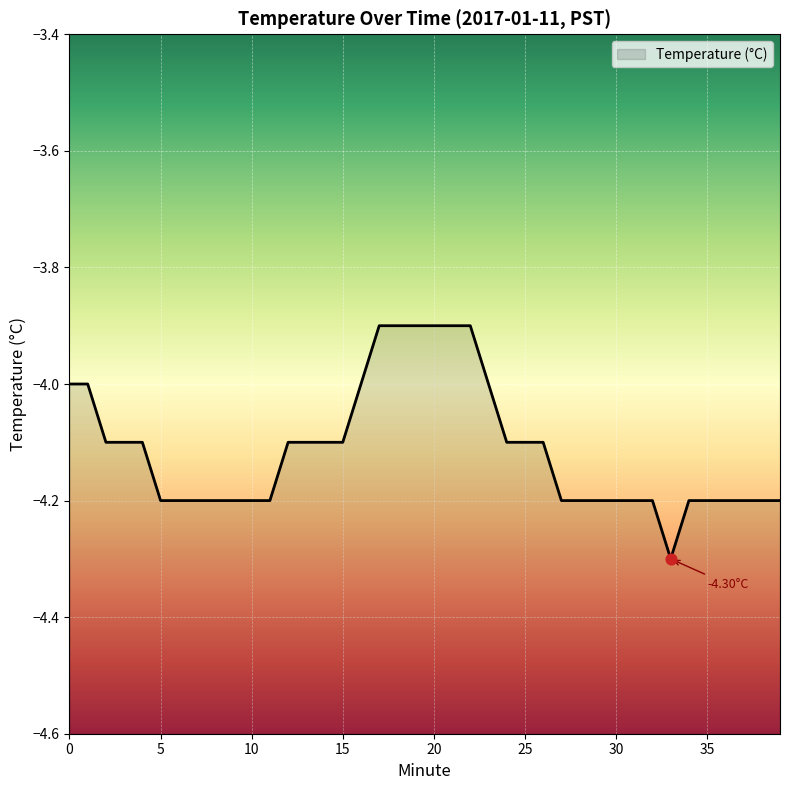

Between 10 and 33, which is larger?

10